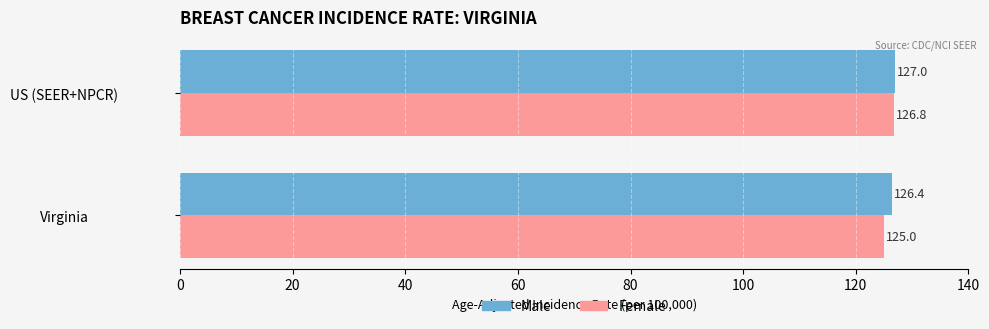

Which series has the largest total across all categories?

Male